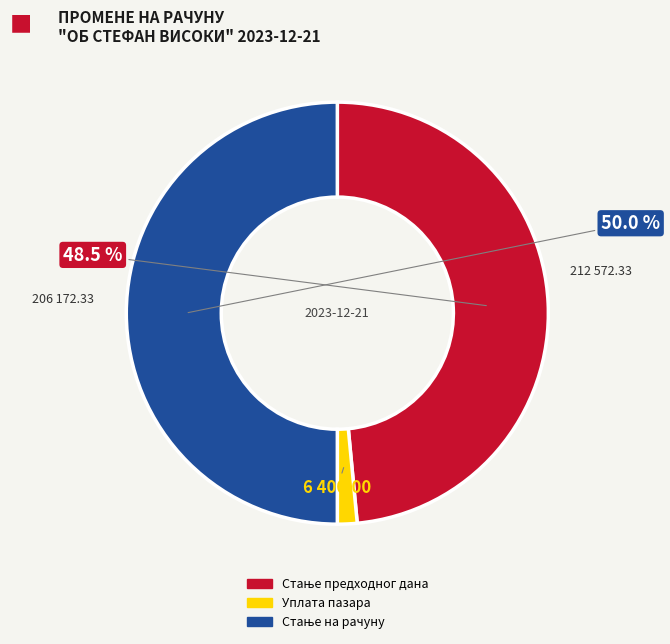

What is the smallest slice in the pie chart?

Уплата пазара